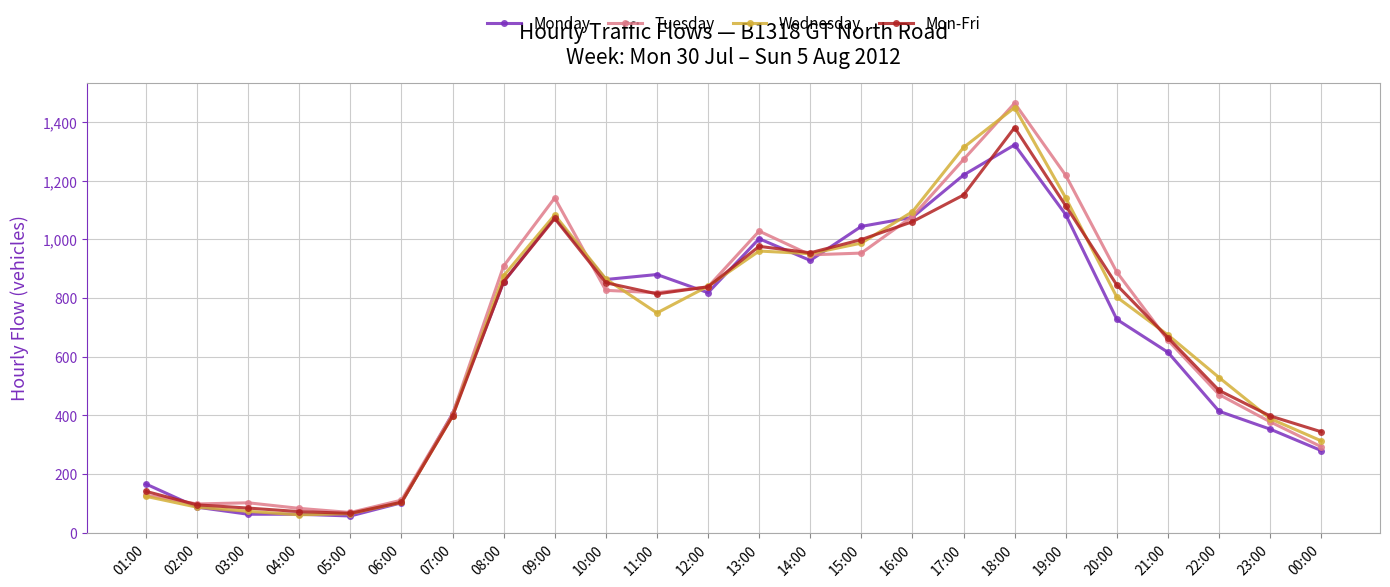

The value of Wednesday at 15:00 is 987. True or false?

True